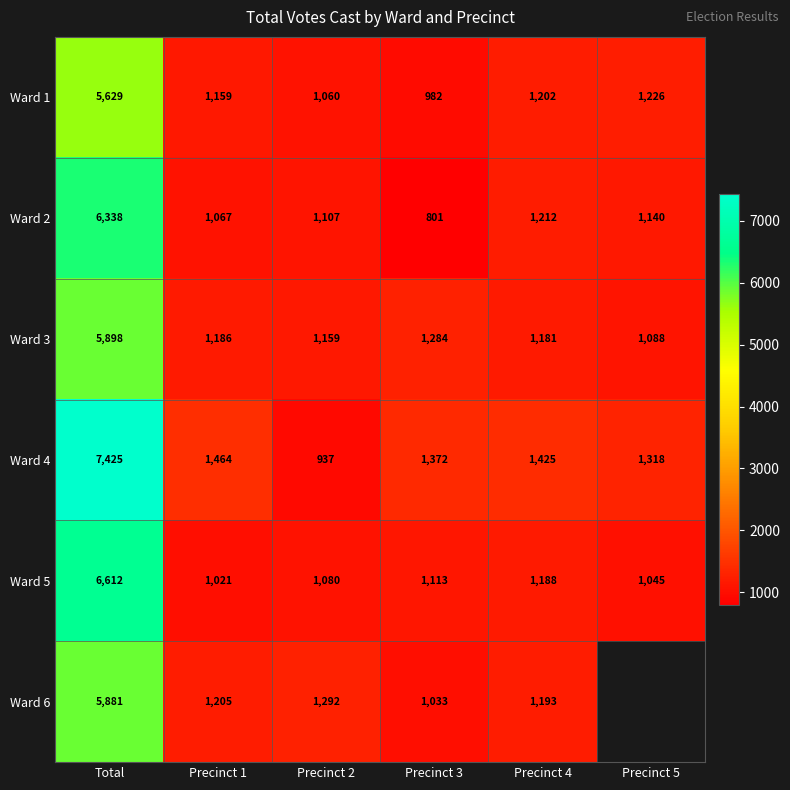

Is it true that Ward 1 equals 5629 at Total?

True